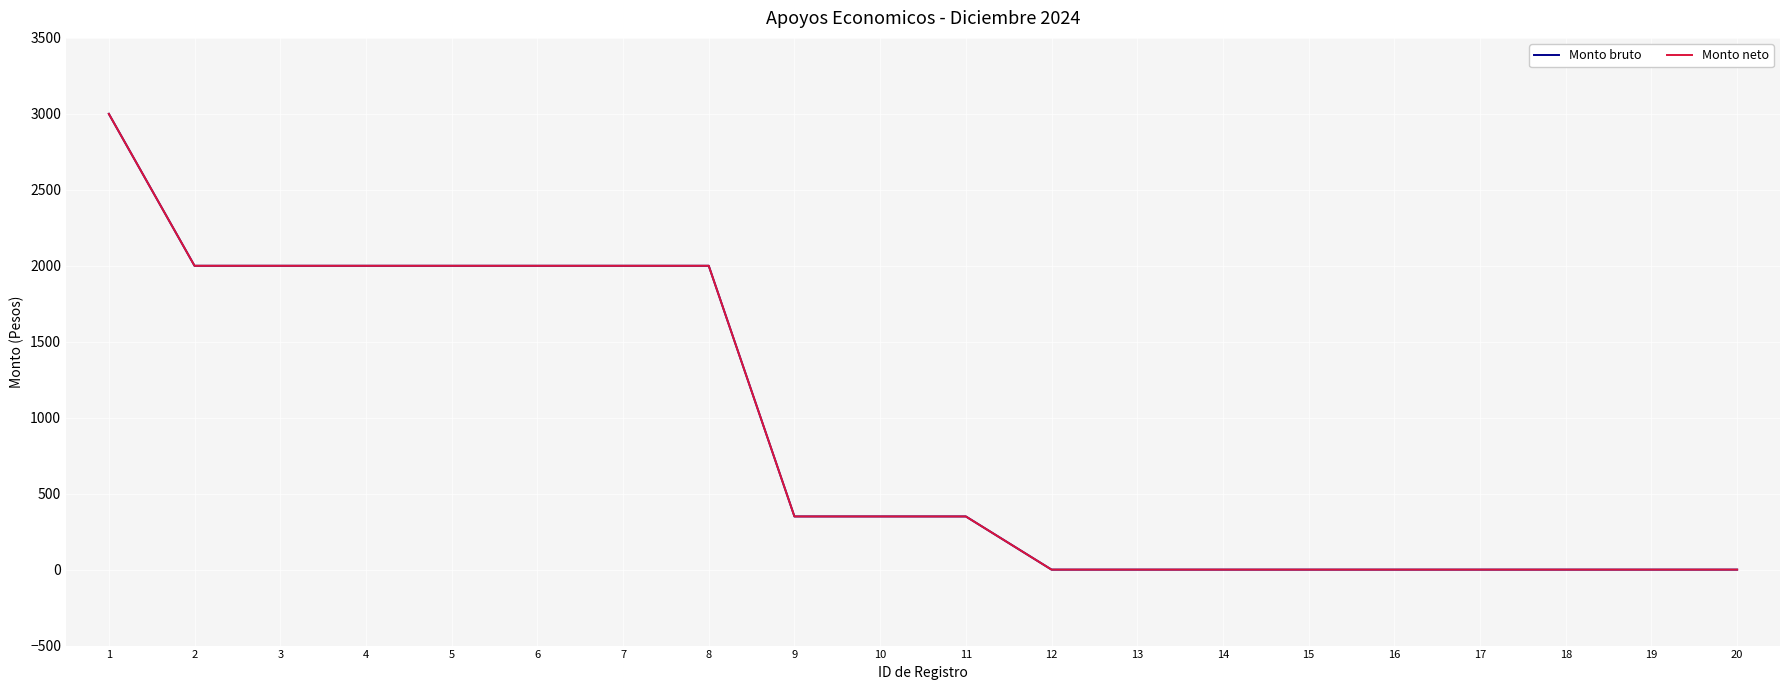

How many lines are shown in the chart?

2